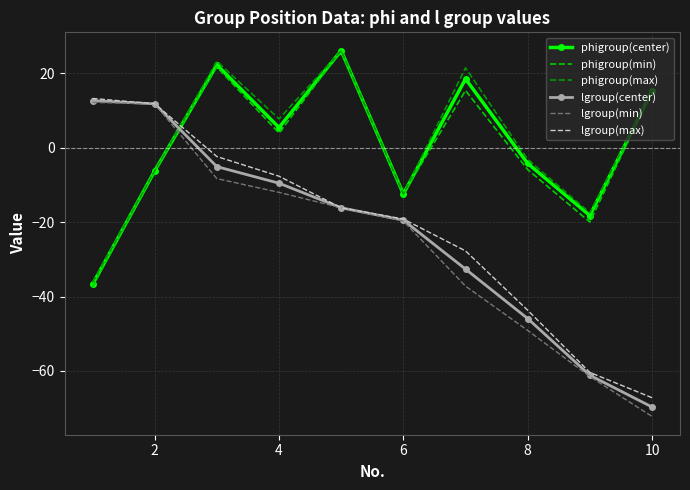

How many values in the lgroup(max) series are below -16?

6